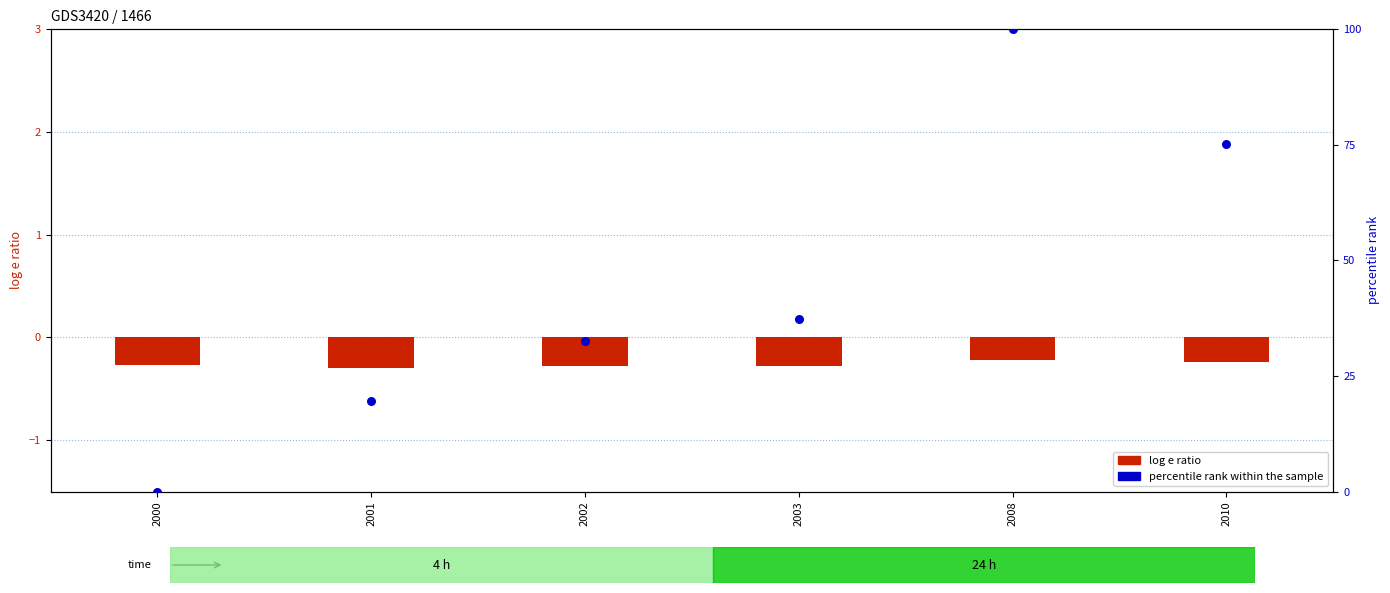

At how many categories does at least one series exceed 99?

1